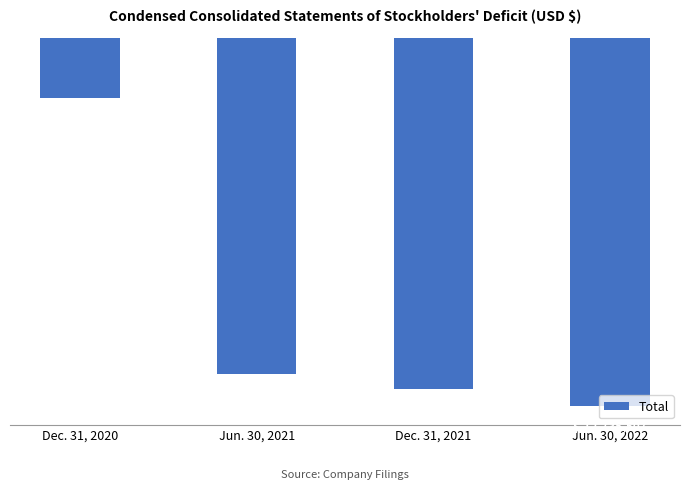

Are the bars horizontal?

No